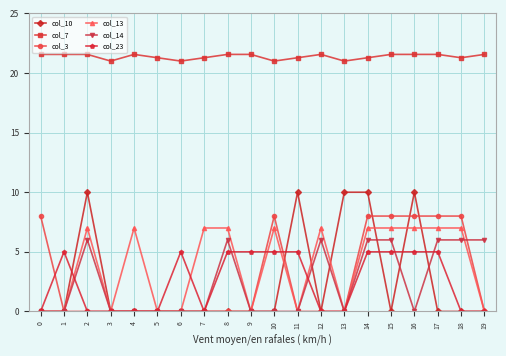

At which category does col_23 reach its first local peak?

1